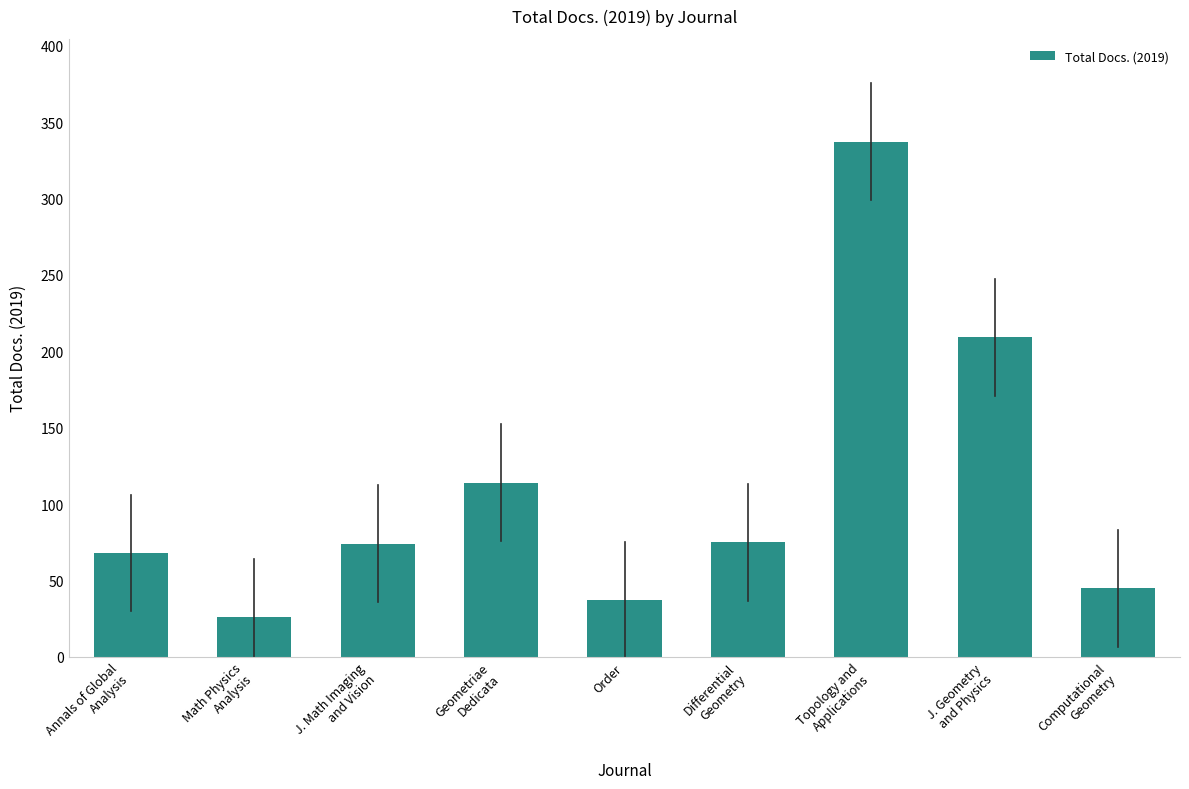

The chart shows a value of 26 at Math Physics
Analysis. True or false?

True